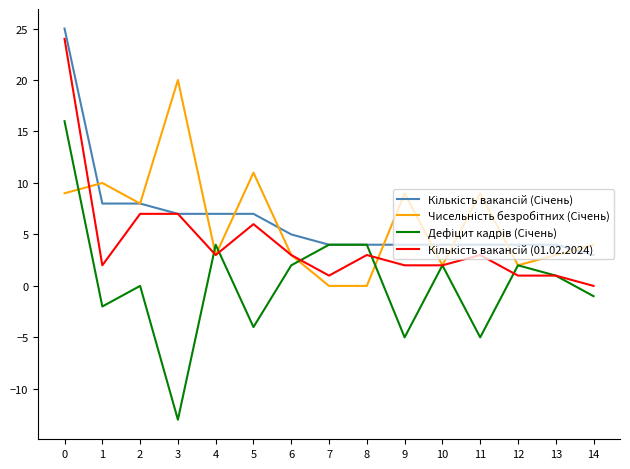

What is the minimum value shown in the chart?

-13